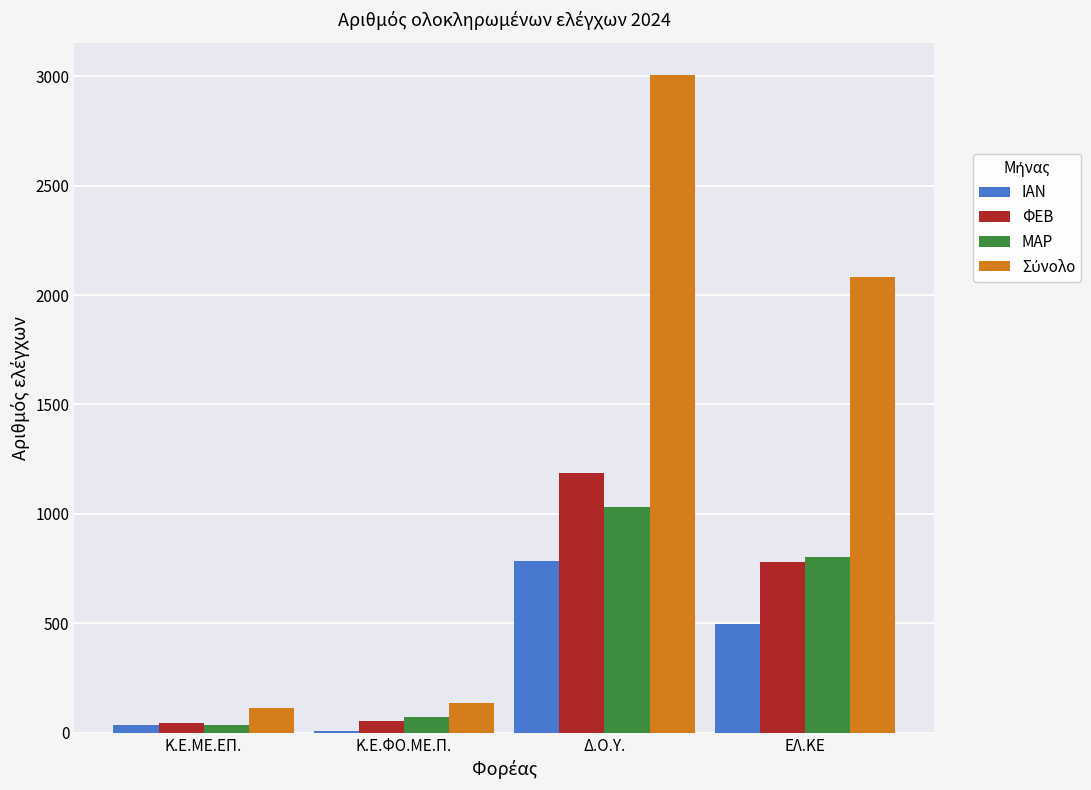

Is the value of ΦΕΒ at Δ.Ο.Υ. greater than the value of ΙΑΝ at Κ.Ε.ΜΕ.ΕΠ.?

Yes